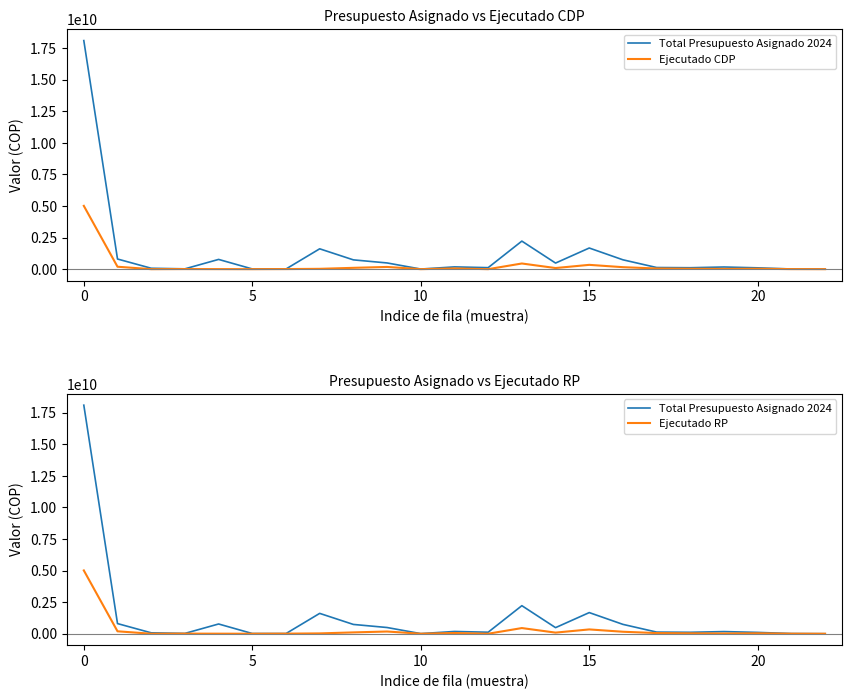

What is the difference between the maximum and minimum values in the Ejecutado CDP series?

5012843009